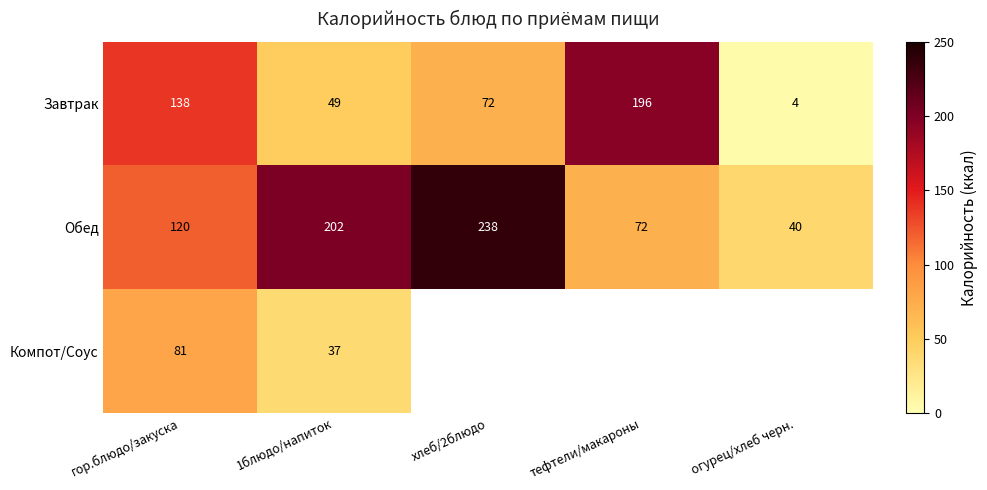

At which label does Завтрак reach its peak?

тефтели/макароны